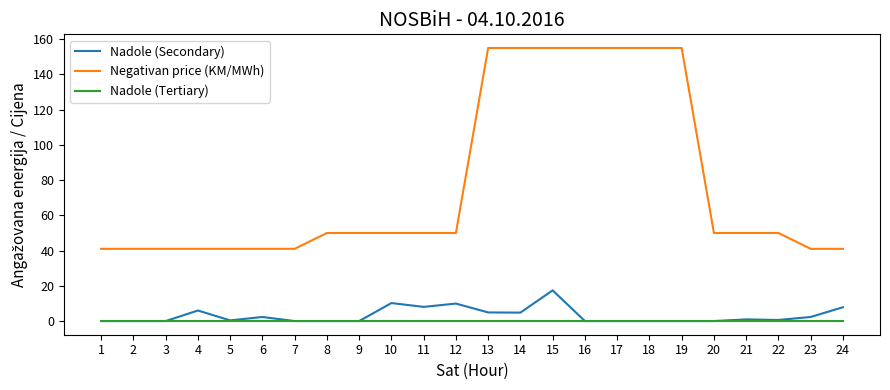

True or false: Nadole (Tertiary) and Negativan price (KM/MWh) intersect in this chart.

False